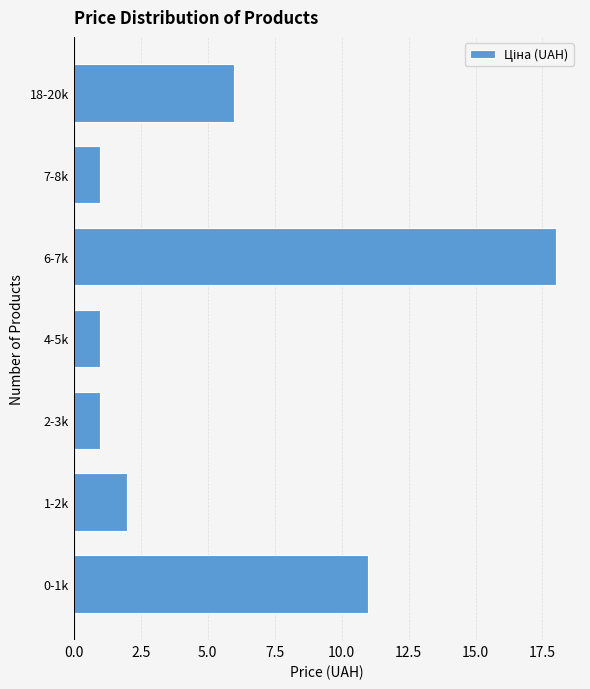

Reading bottom to top, extract all data points from this chart.

11	2	1	1	18	1	6